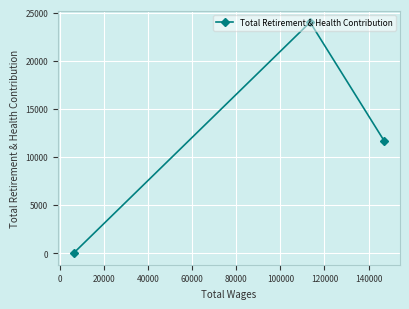

How many values are between 0 and 23992?

3